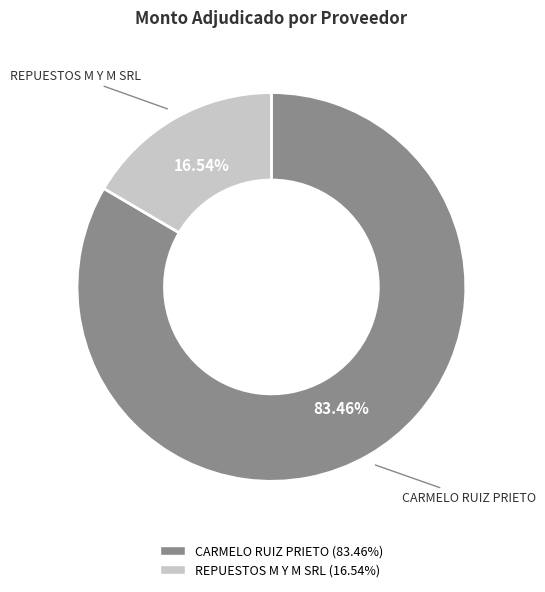

What is the ratio of the value at CARMELO RUIZ PRIETO to the value at REPUESTOS M Y M SRL?

5.0